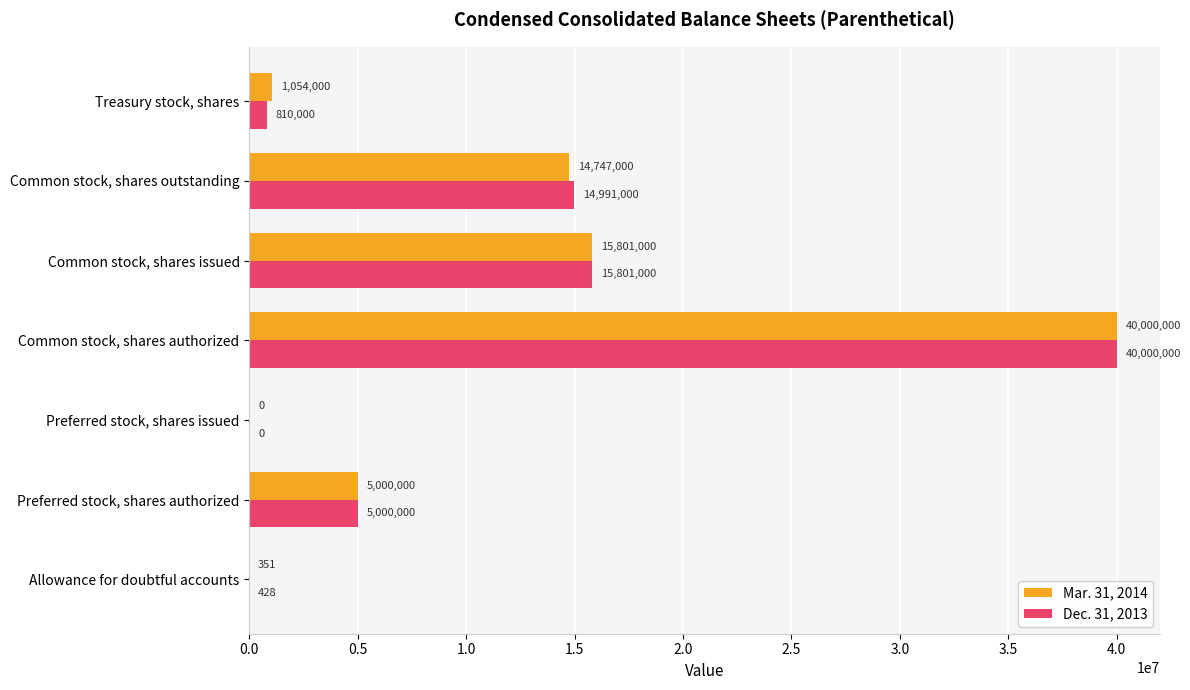

Is the value of Mar. 31, 2014 at Preferred stock, shares issued greater than the value of Dec. 31, 2013 at Common stock, shares outstanding?

No